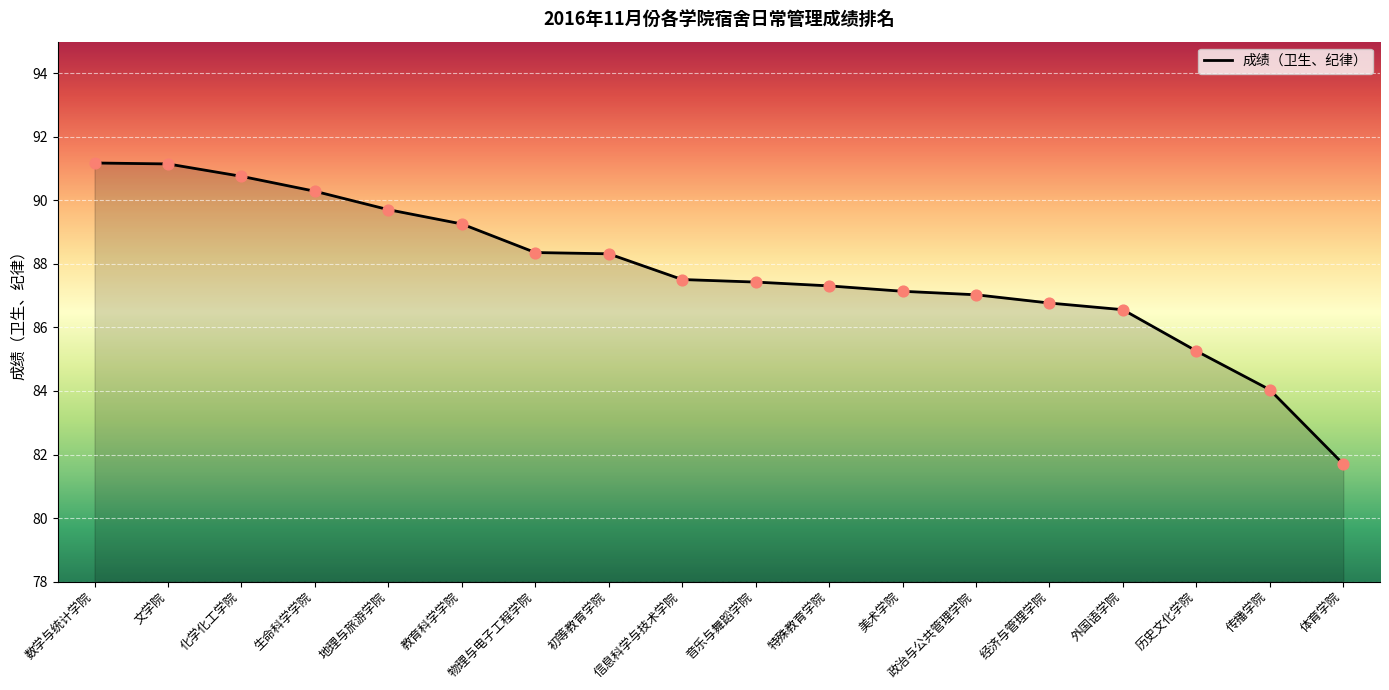

Between 初等教育学院 and 历史文化学院, which is larger?

初等教育学院